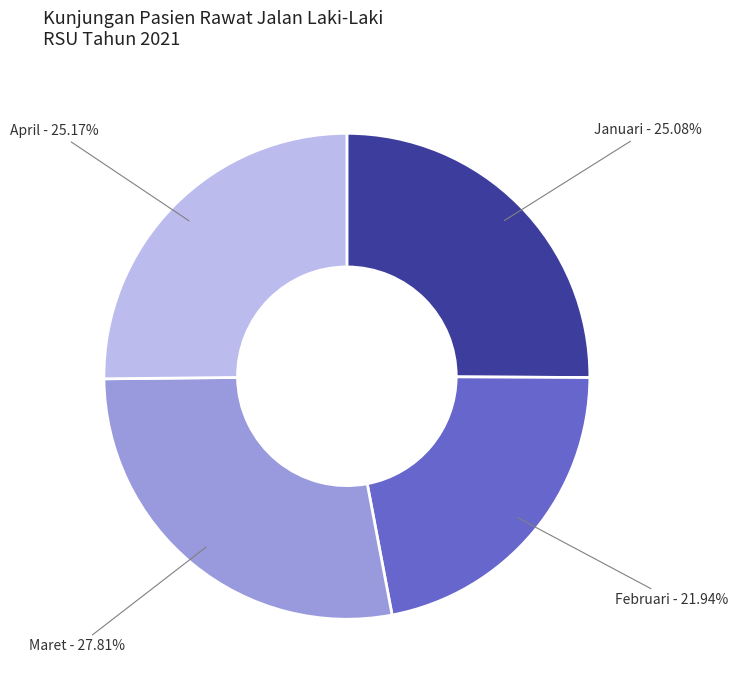

Is there a majority slice in this chart?

No